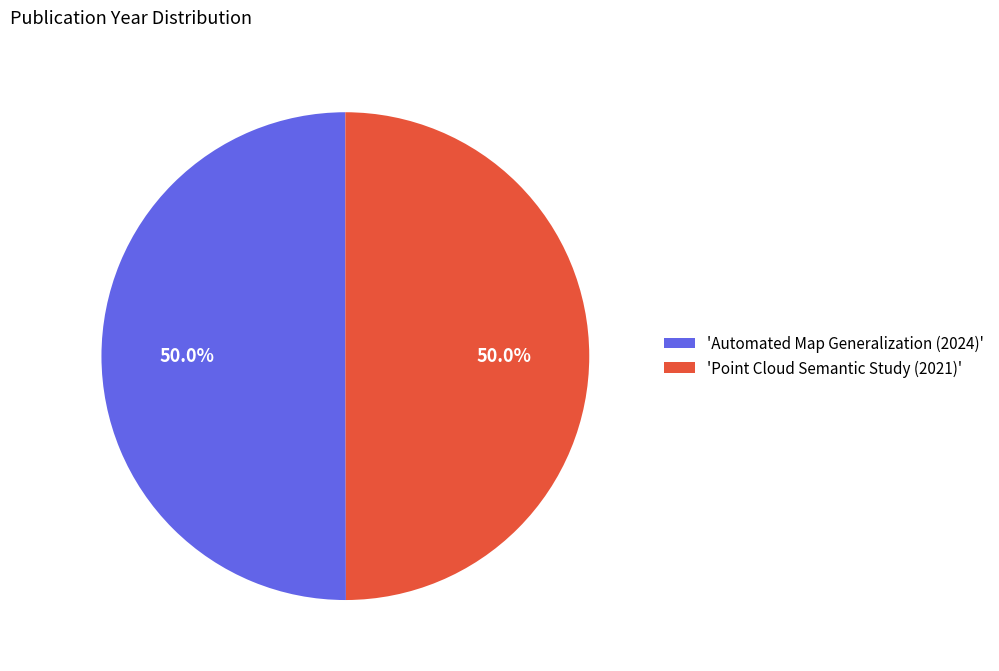

What is the ratio of the value at 'Automated Map Generalization (2024)' to the value at 'Point Cloud Semantic Study (2021)'?

1.0